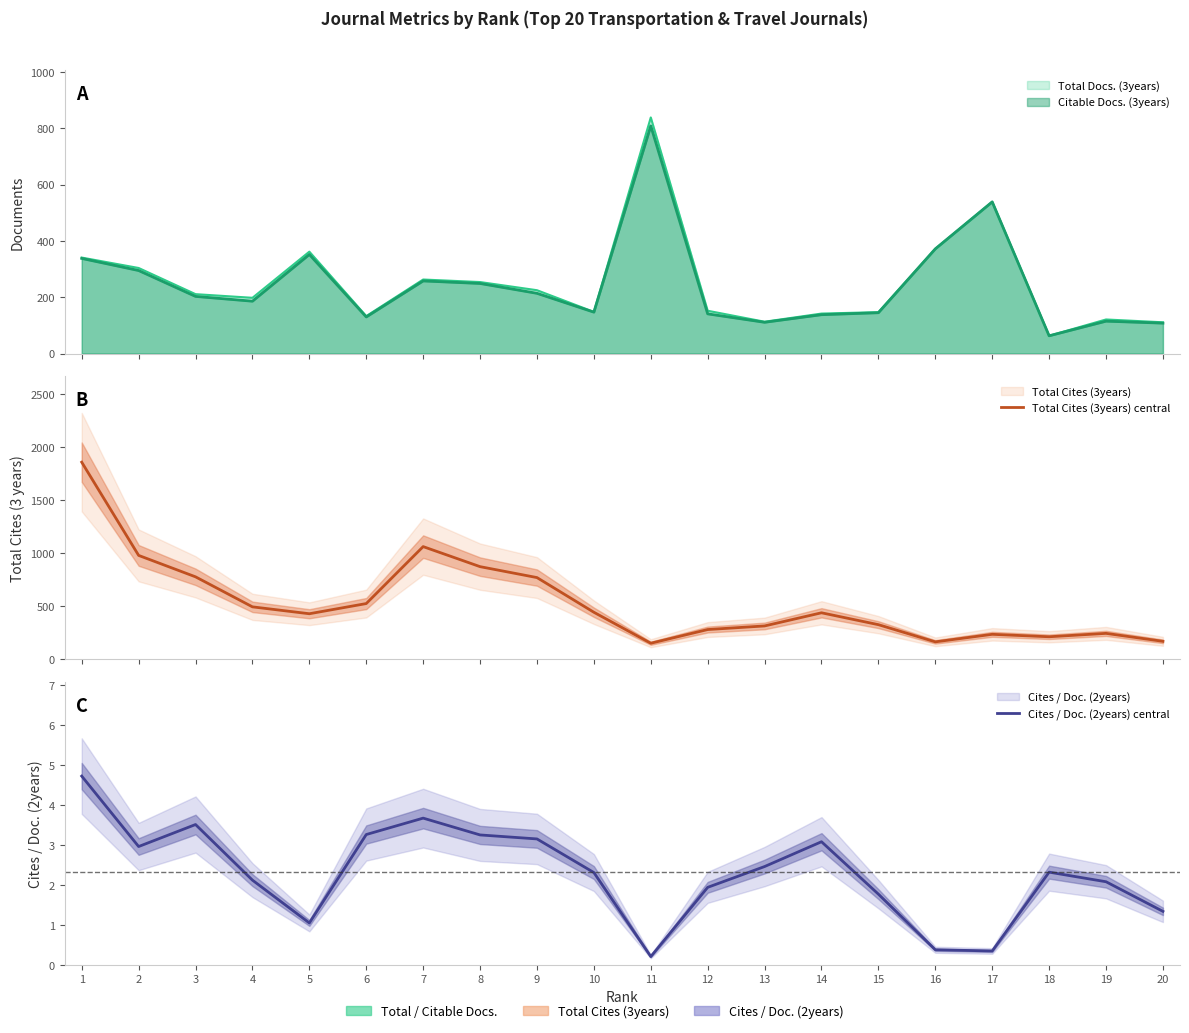

Does the chart display data point markers on the line(s)?

No